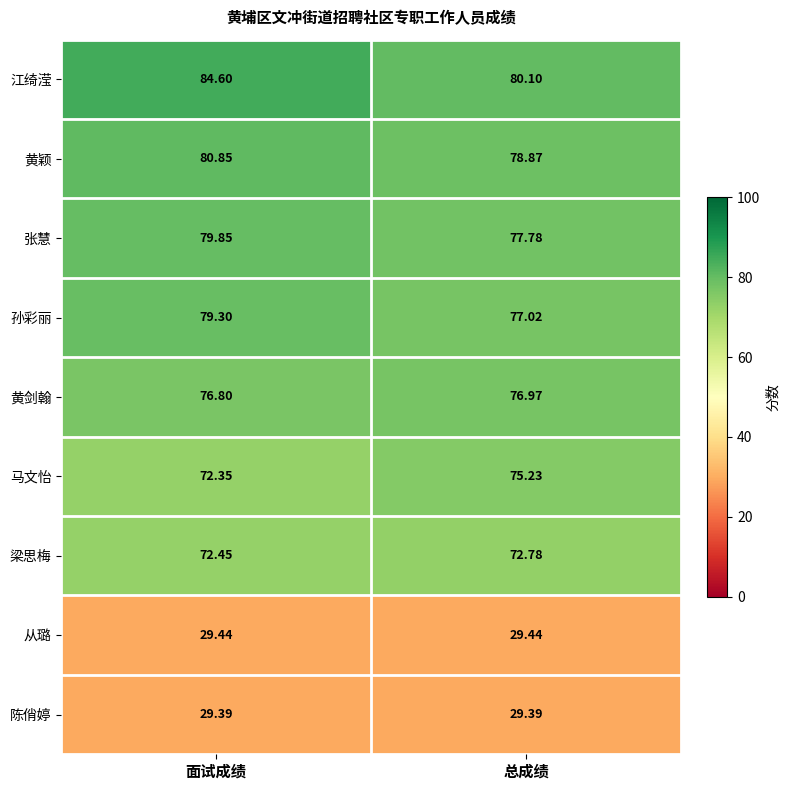

At 总成绩, list the series in order from largest to smallest.

江绮滢, 黄颖, 张慧, 孙彩丽, 黄剑翰, 马文怡, 梁思梅, 从璐, 陈俏婷